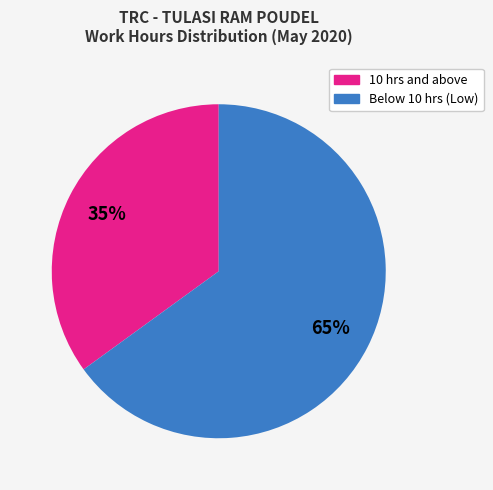

Combined, do 10 hrs and above and Below 10 hrs (Low) account for over 50%?

Yes